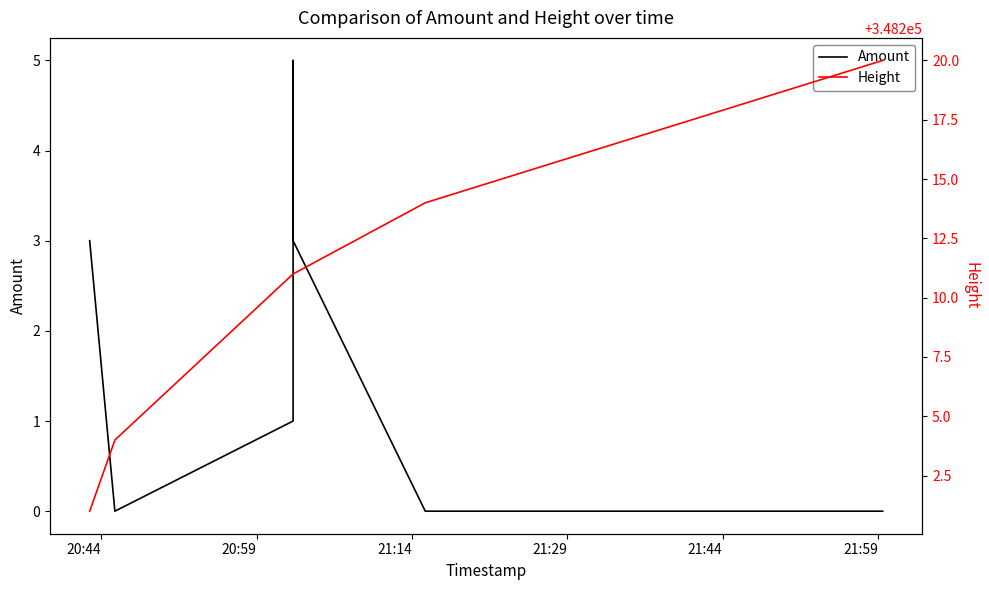

What is the difference between the highest and lowest values at 20:59?

348204